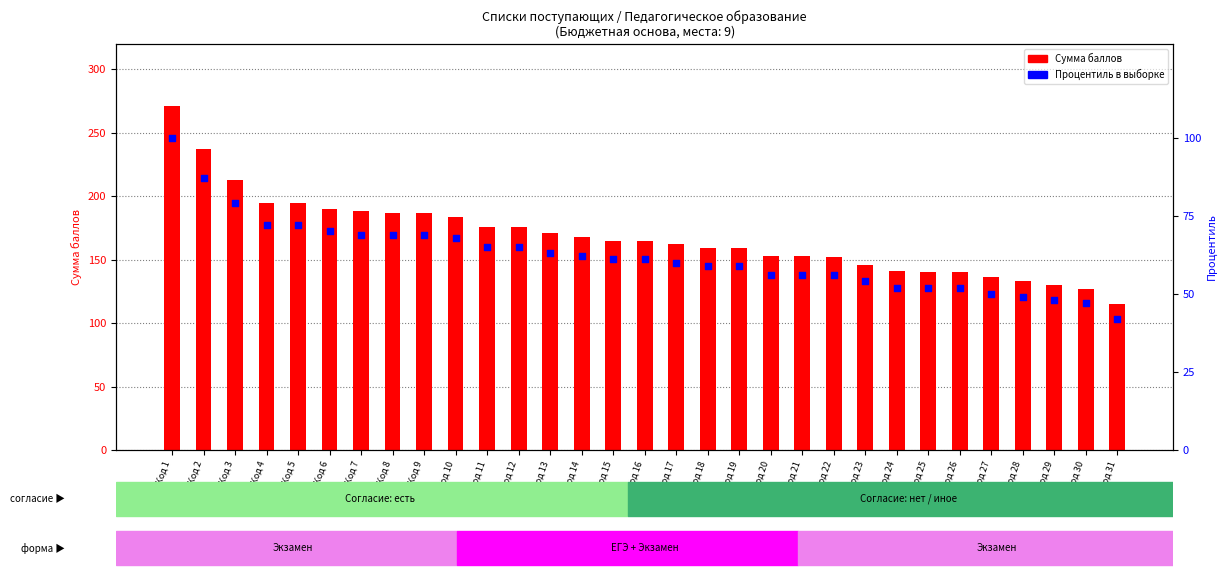

At which category is the sum across all series the highest?

Код 1